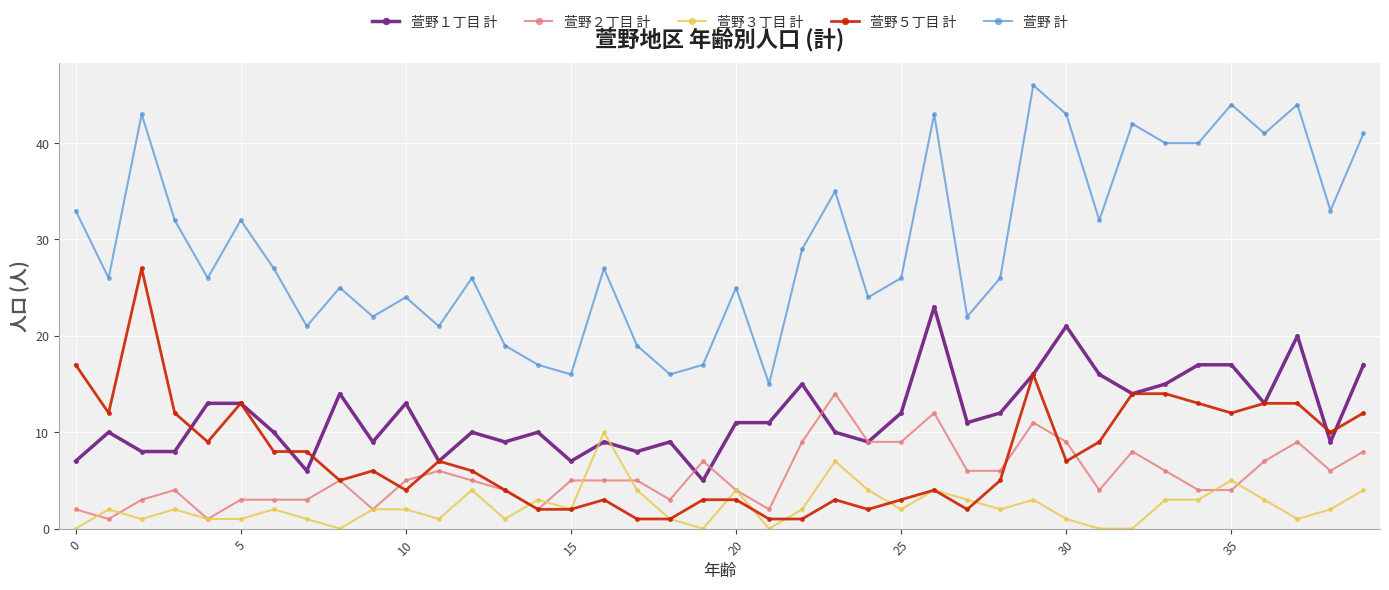

List the series in order of their peak value, lowest first.

萱野３丁目 計, 萱野２丁目 計, 萱野１丁目 計, 萱野５丁目 計, 萱野 計